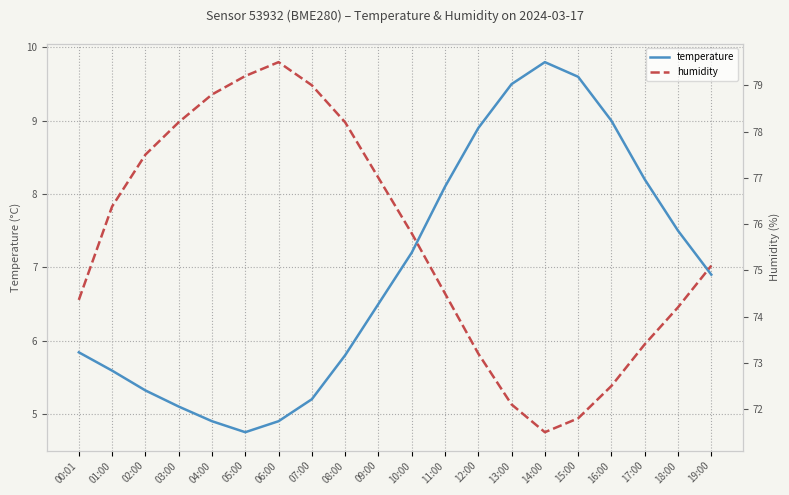

What is the difference between the second highest and minimum values in the temperature series?

4.8